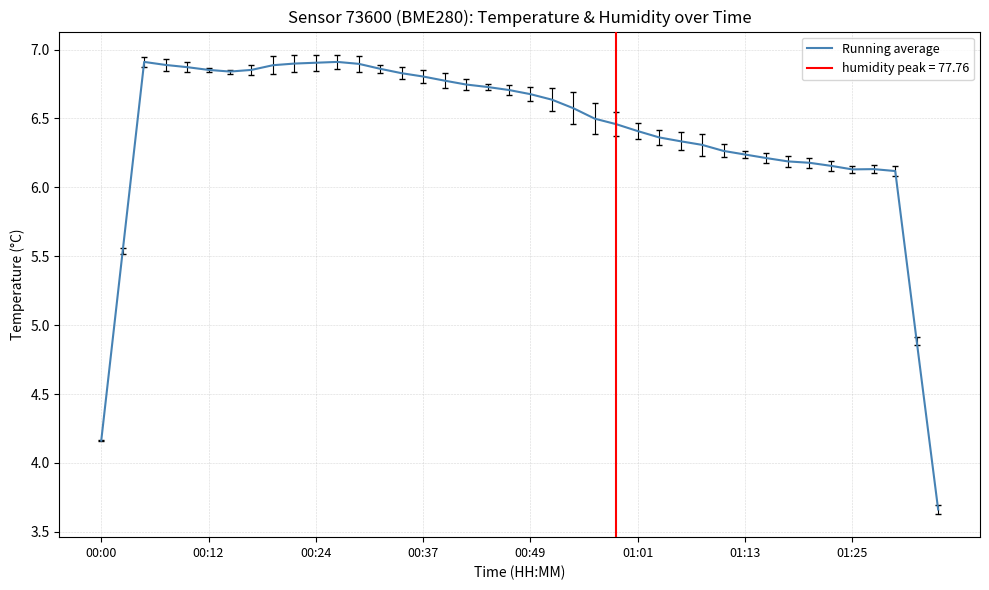

Does the chart have visible grid lines?

Yes